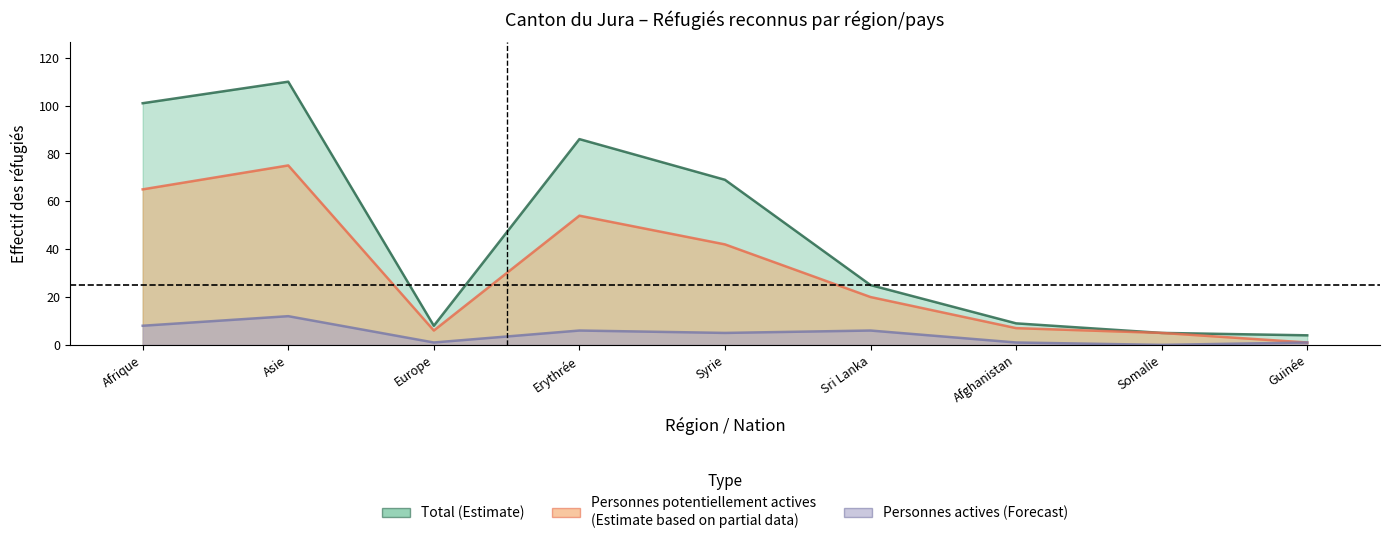

Reading right to left, what are all the values shown in this chart?

Total (Estimate): 4	5	9	25	69	86	8	110	101
Personnes potentiellement actives (Estimate based on partial data): 1	5	7	20	42	54	6	75	65
Personnes actives (Forecast): 1	0	1	6	5	6	1	12	8